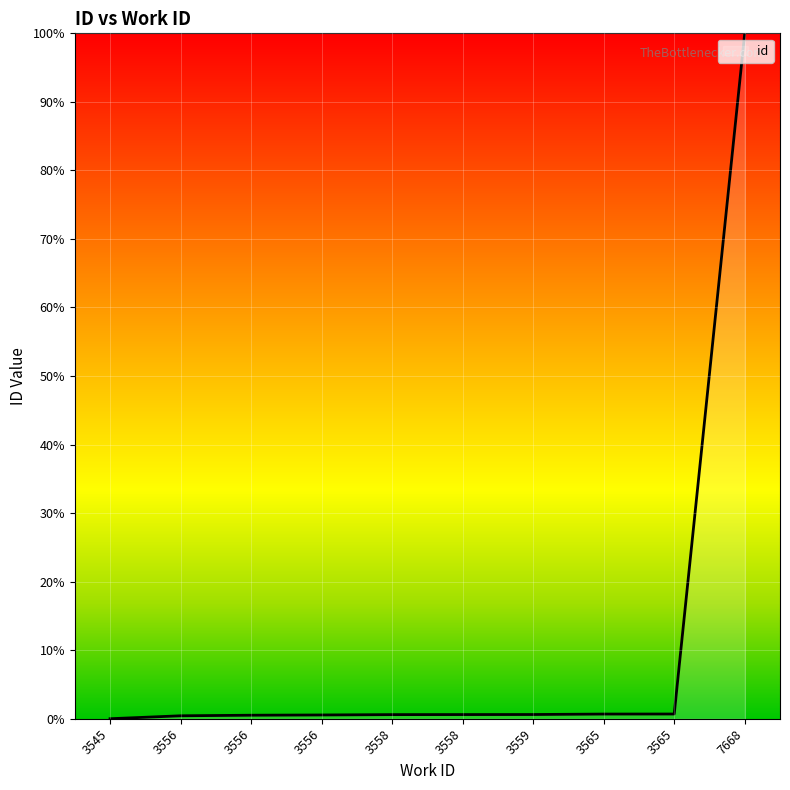

Reading left to right, what are all the values shown in this chart?

0.0	0.4	0.5	0.5	0.6	0.6	0.6	0.7	0.7	100.0